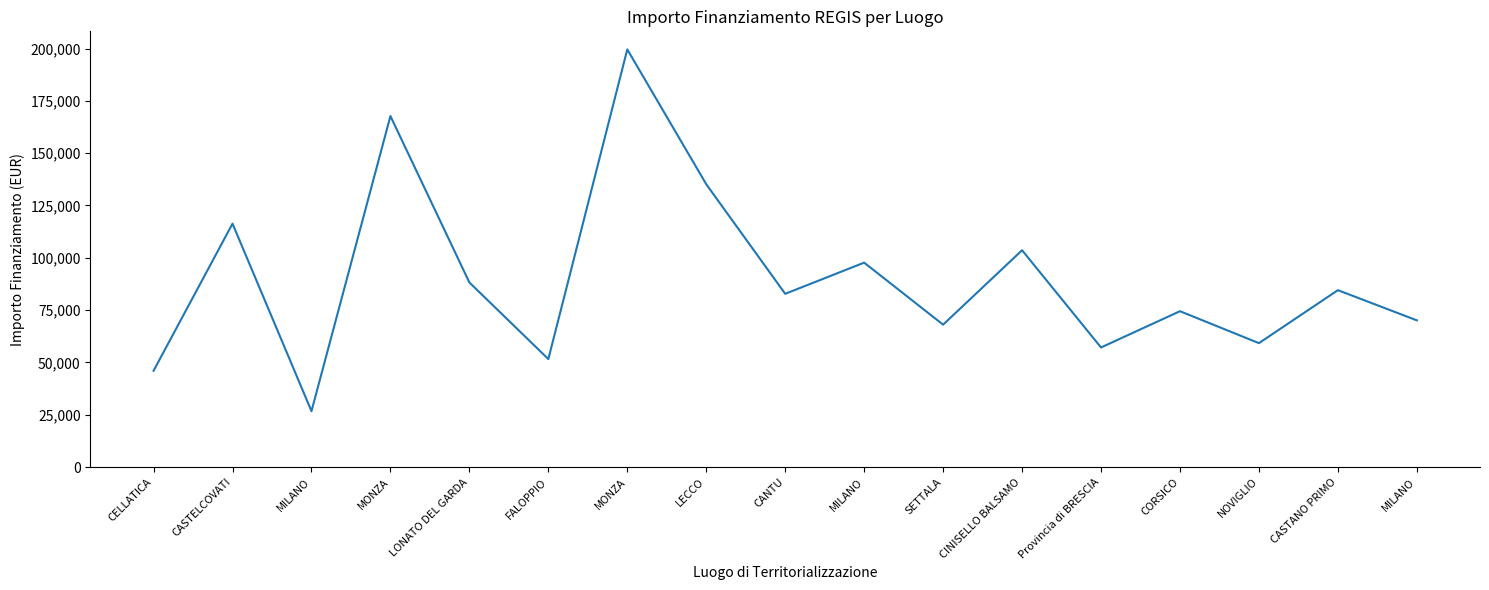

What is the difference between the second highest and second lowest values?

121680.3